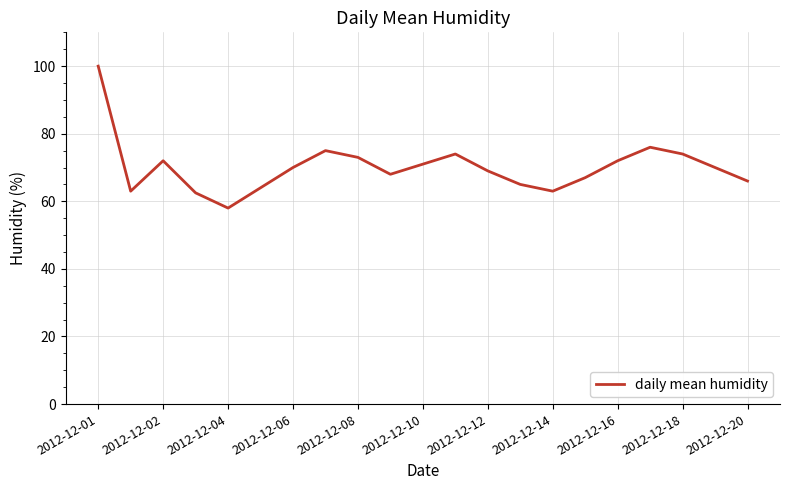

What is the maximum value shown in the chart?

100.0